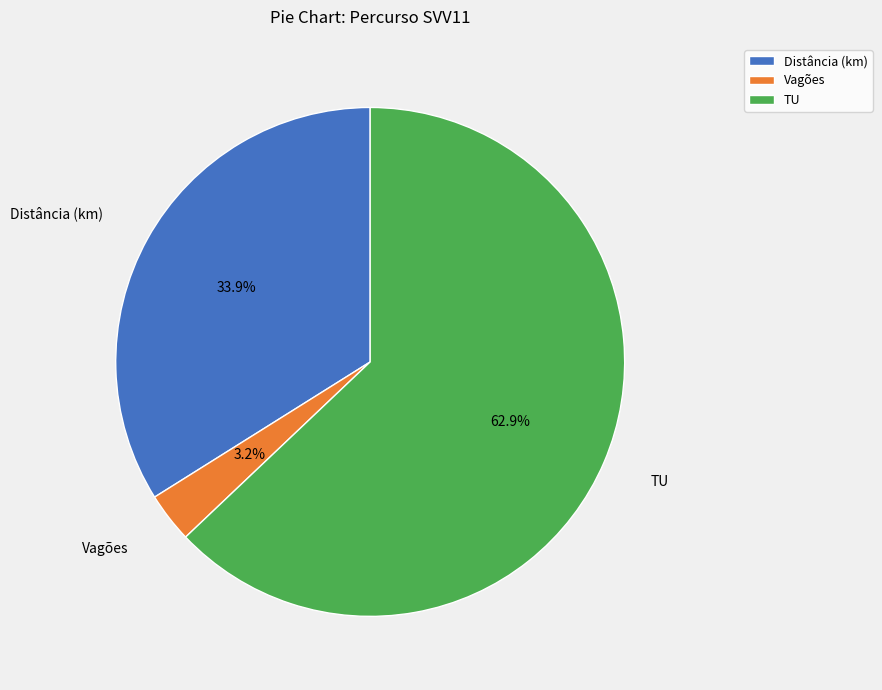

To the nearest percent, what percentage of the pie is Vagões?

3%